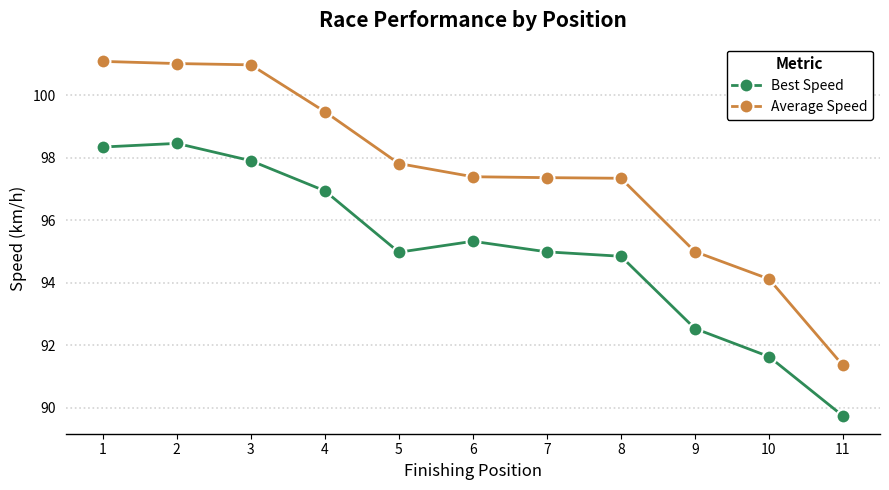

At which label does Average Speed reach its minimum?

11